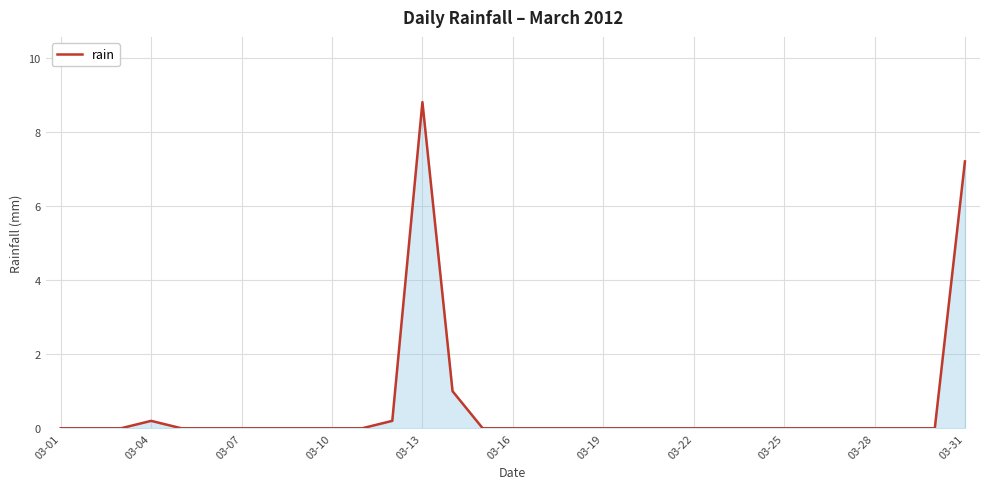

What is the difference between the maximum and minimum values?

8.8